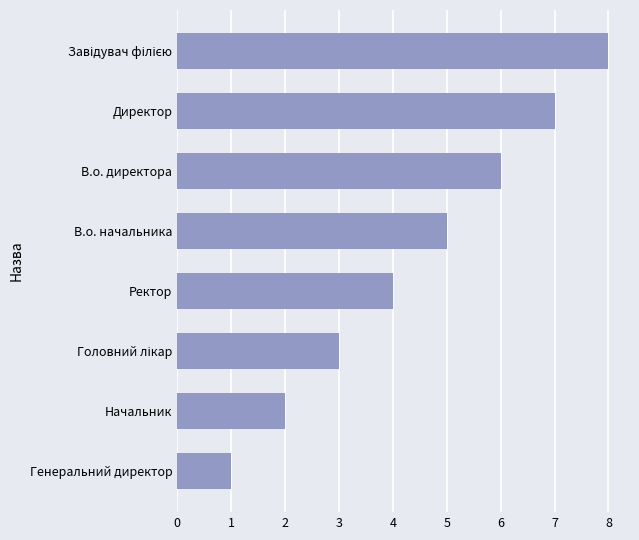

What is the difference between the maximum and minimum values?

7